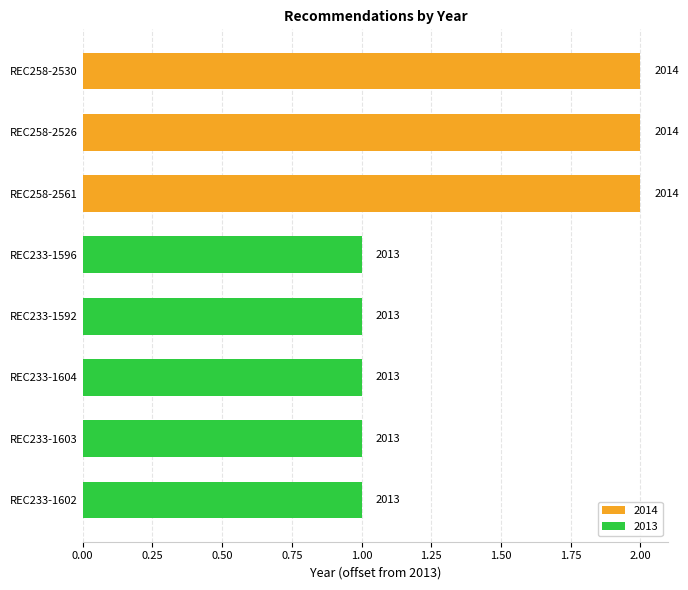

How many bars are there in total?

8